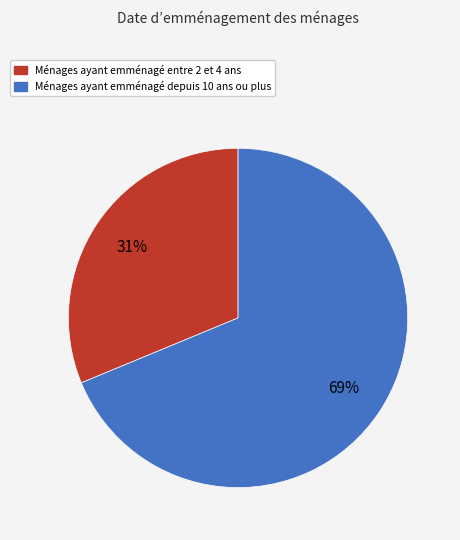

Is there a majority slice in this chart?

Yes